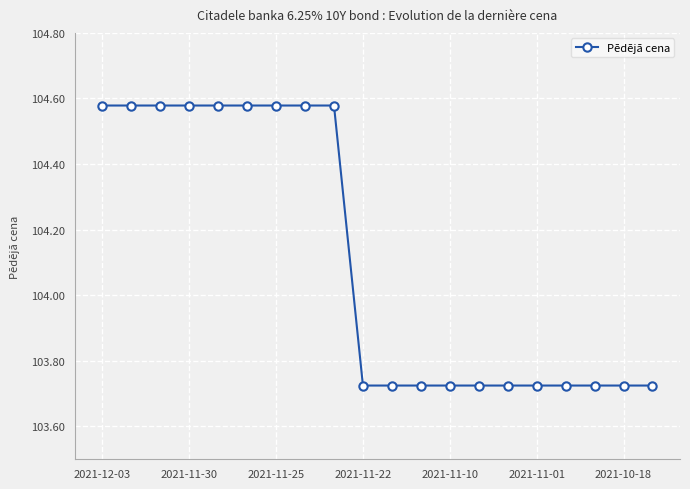

Count the values in the range 103 to 104.

11